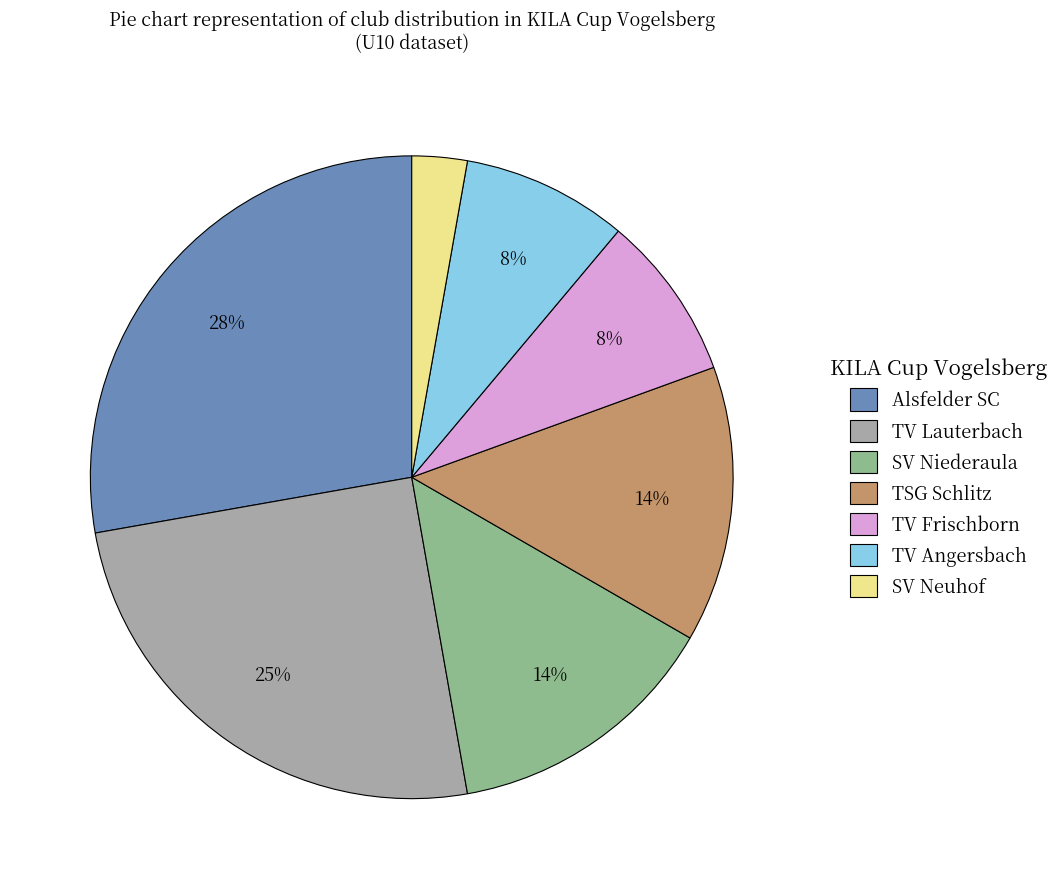

To the nearest percent, what is the difference between the largest and smallest slice percentages?

25%